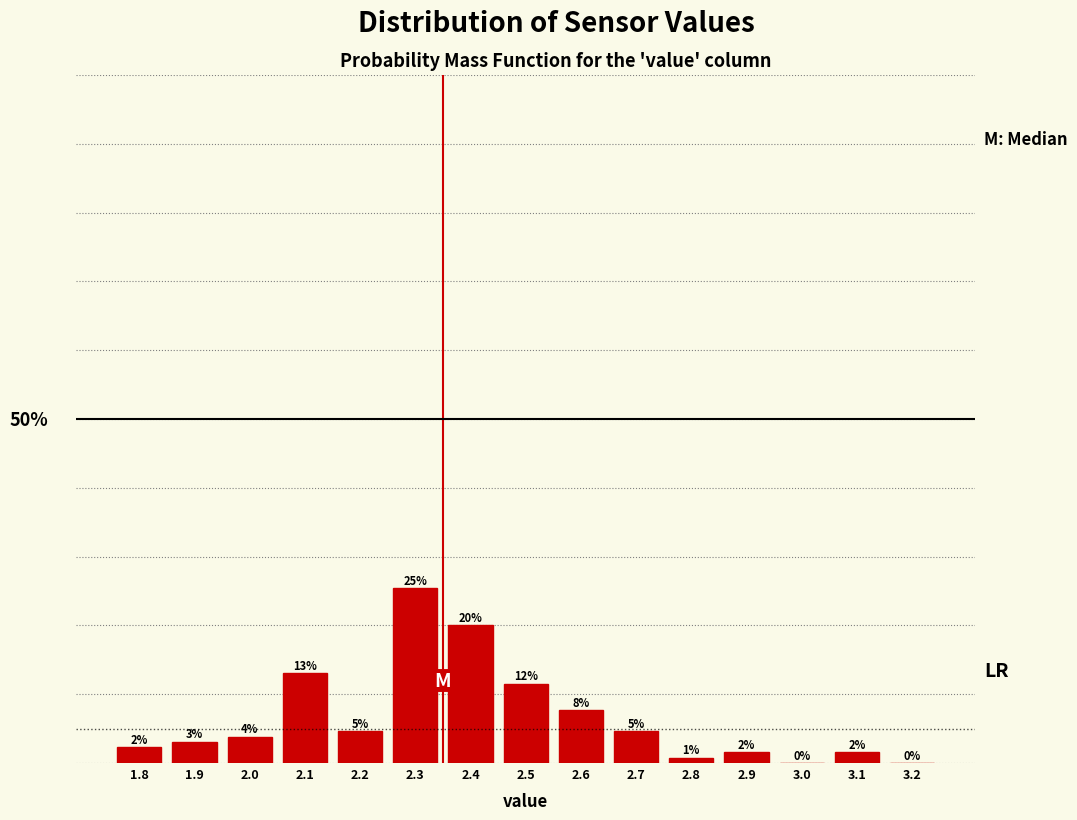

Are the bars horizontal?

No